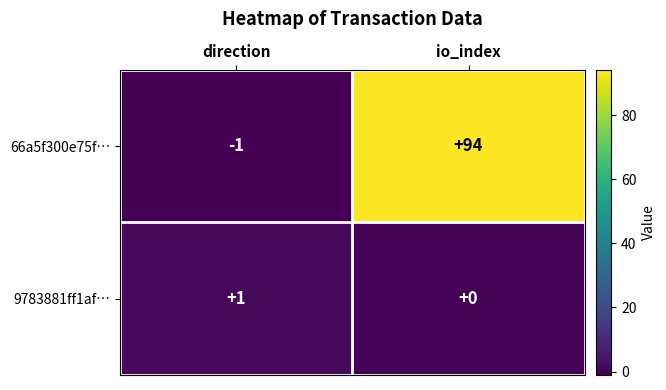

Reading right to left, list all the values displayed in this chart.

66a5f300e75f…: 94	-1
9783881ff1af…: 0	1